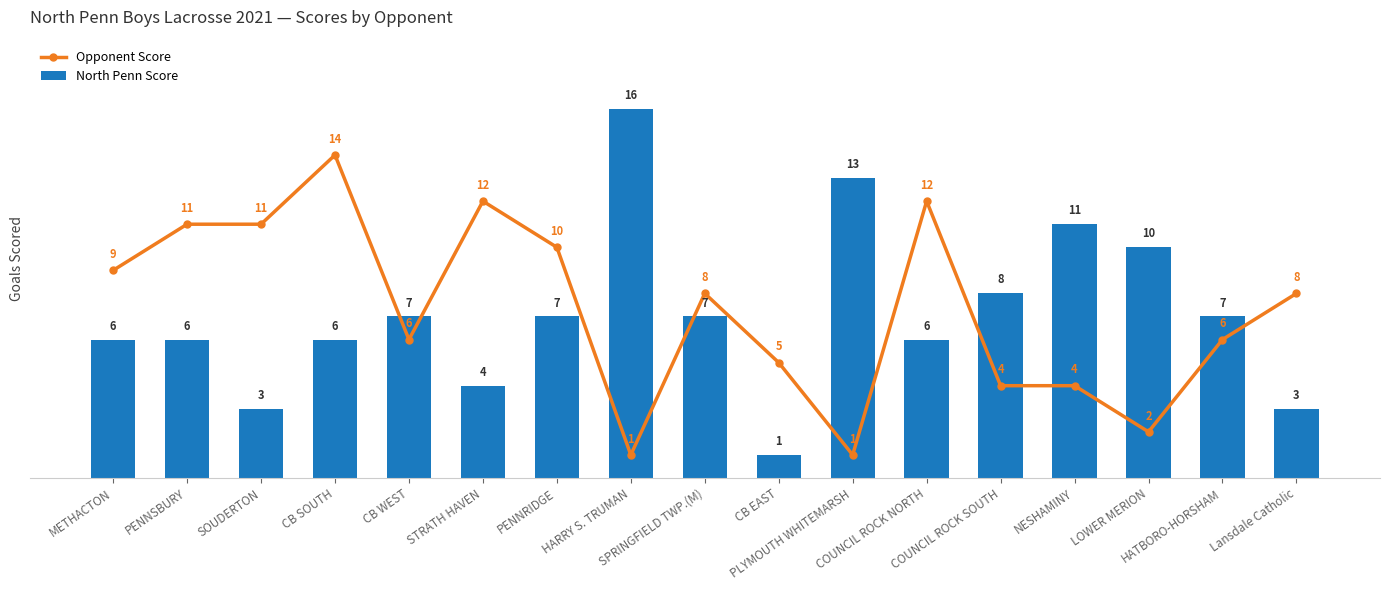

What is the average value of the Opponent Score series?

7